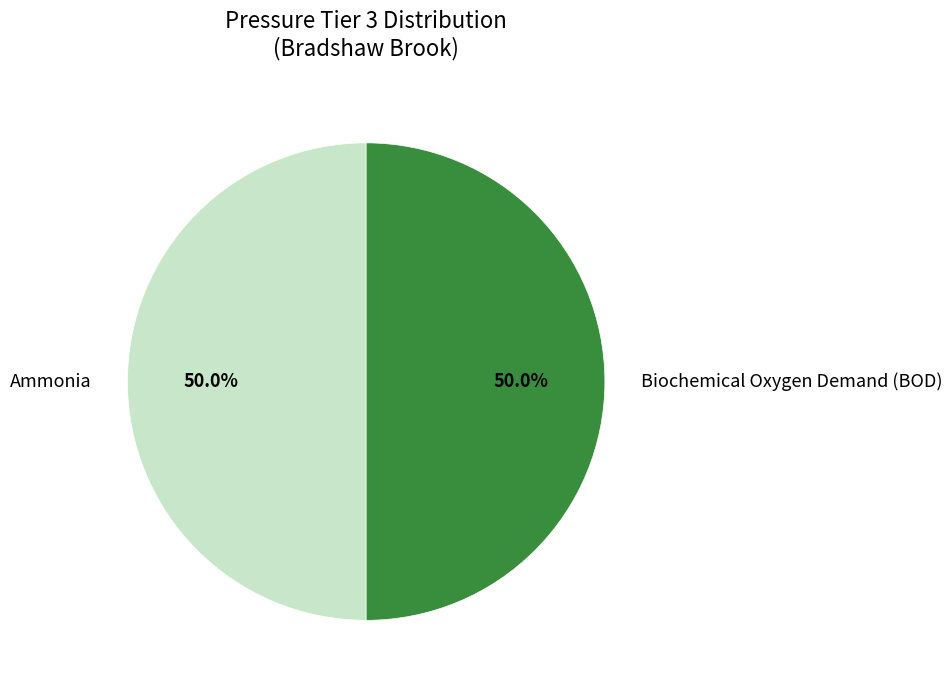

Approximately how many times larger is the value at Ammonia compared to Biochemical Oxygen Demand (BOD)?

1.0